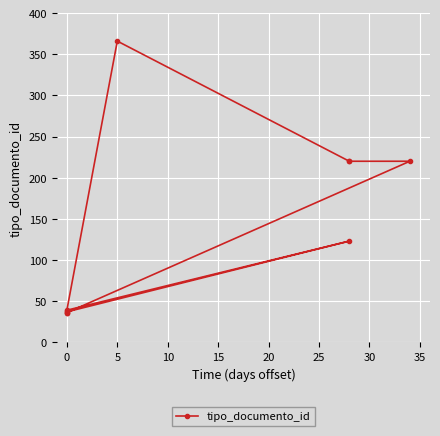

What is the greatest value displayed?

366